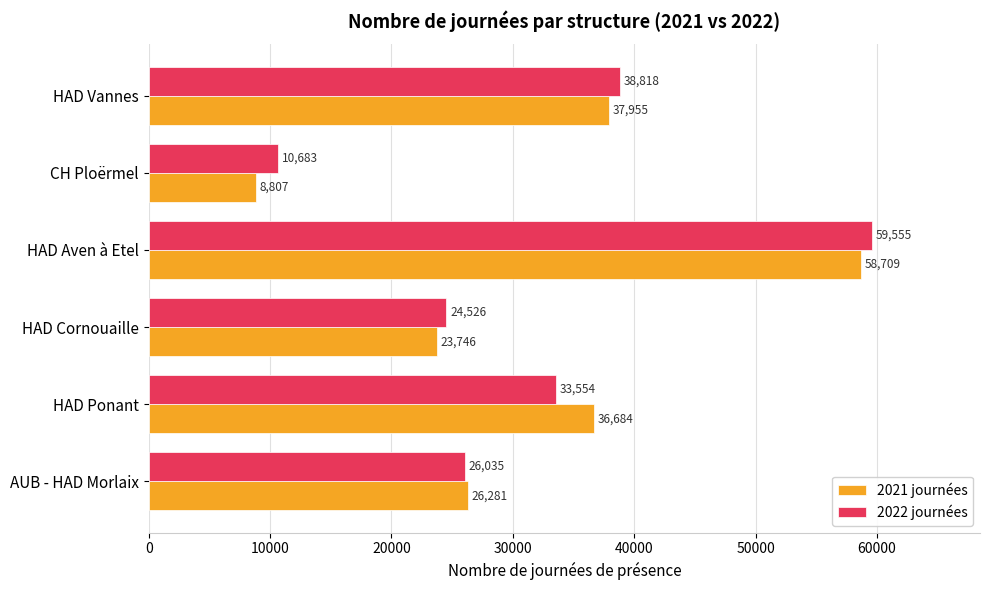

Is it true that 2022 journées equals 10683 at CH Ploërmel?

True